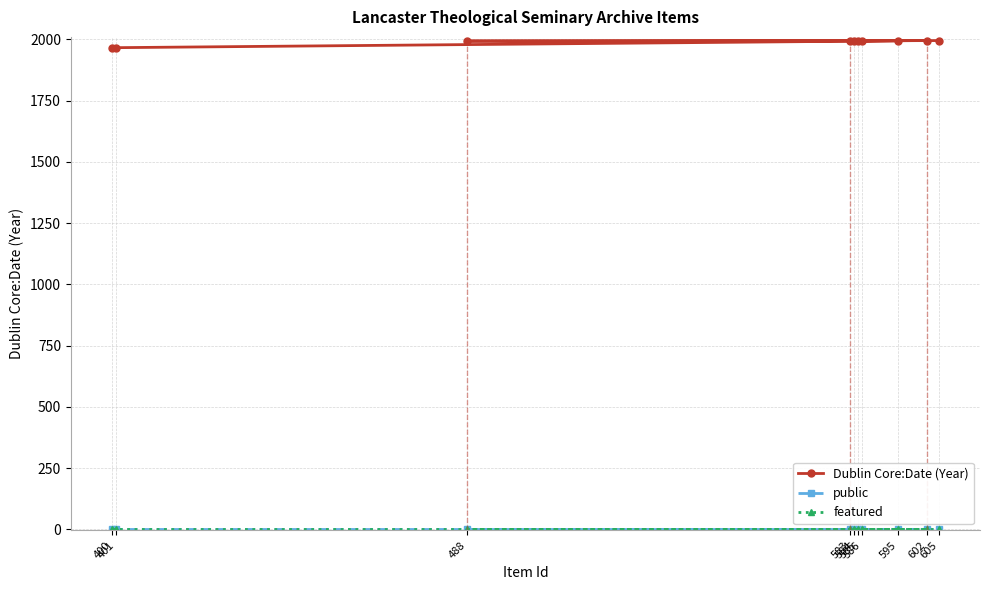

Which series changed the most between 585 and 584?

Dublin Core:Date (Year)